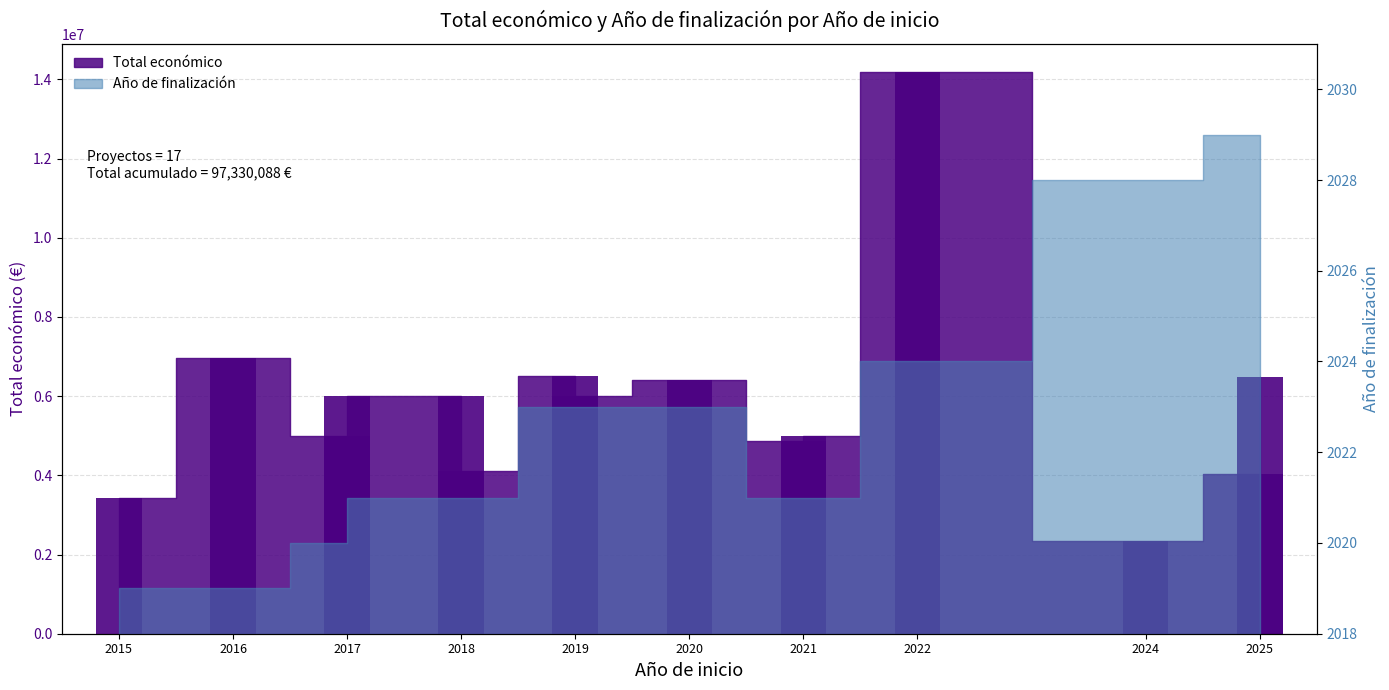

What is the label of the 5th bar from the left?

2019